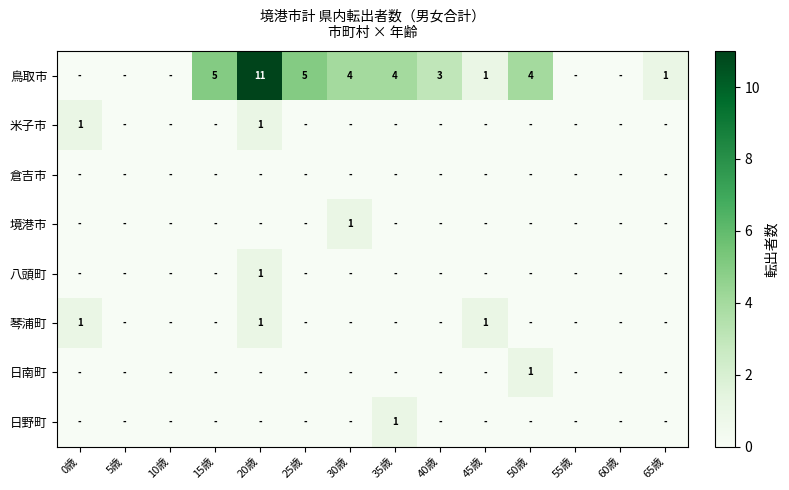

How many positive values does the 鳥取市 series have?

9